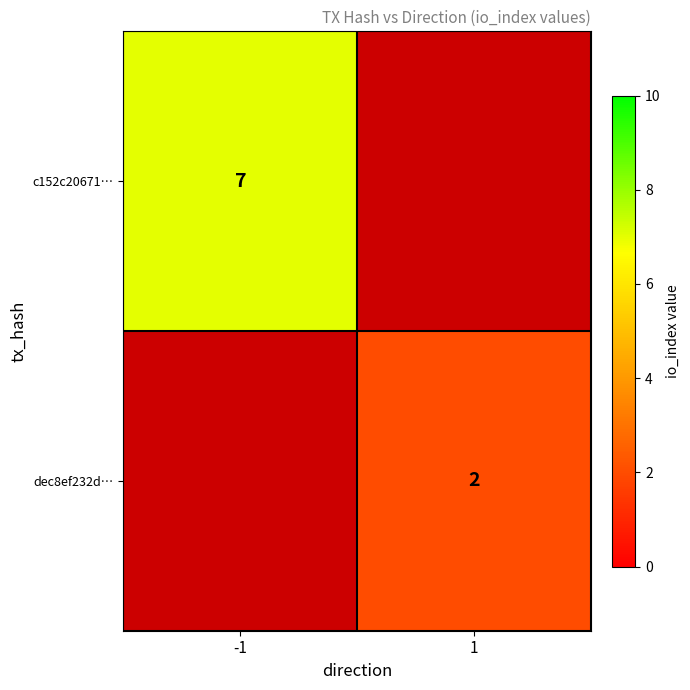

Which label corresponds to the smallest value in the chart?

1